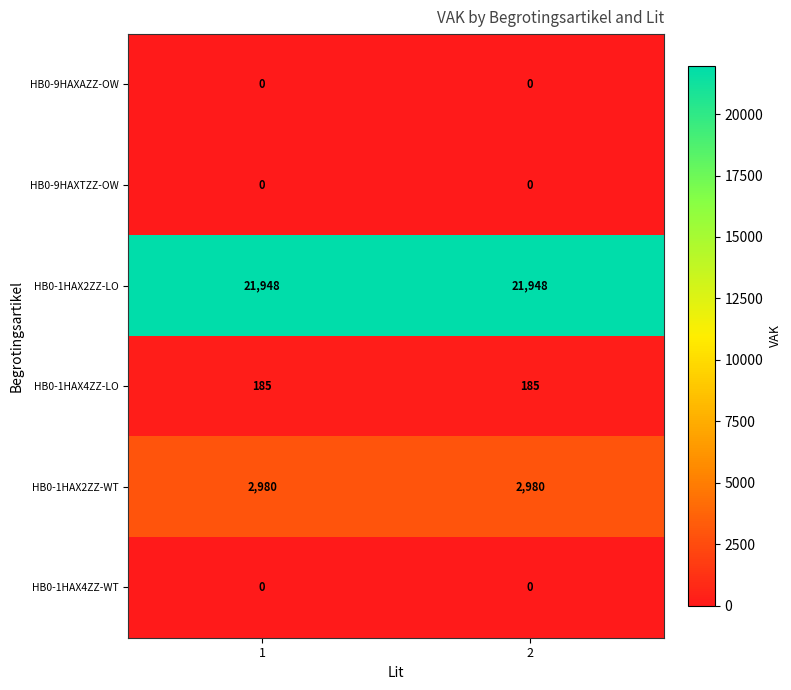

True or false: HB0-9HAXAZZ-OW has a value of 0 at 2.

True